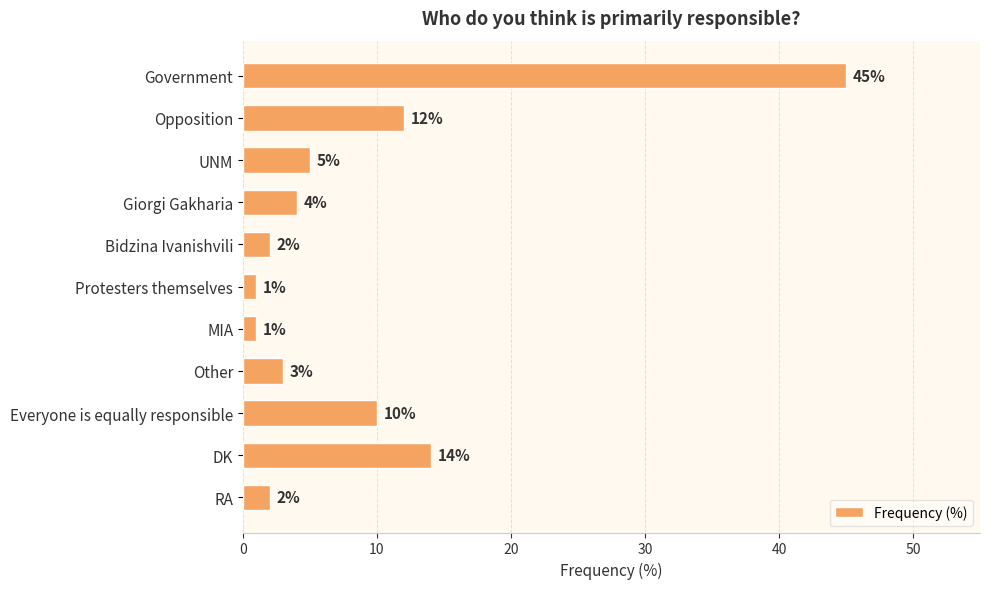

Which label corresponds to the largest value in the chart?

Government